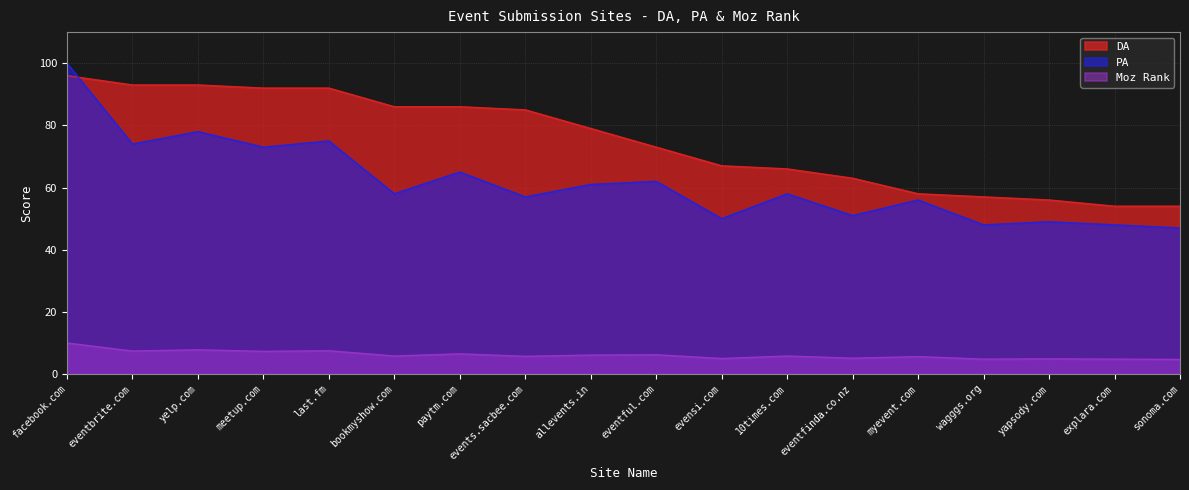

Is it true that DA equals 24.7 at wagggs.org?

False